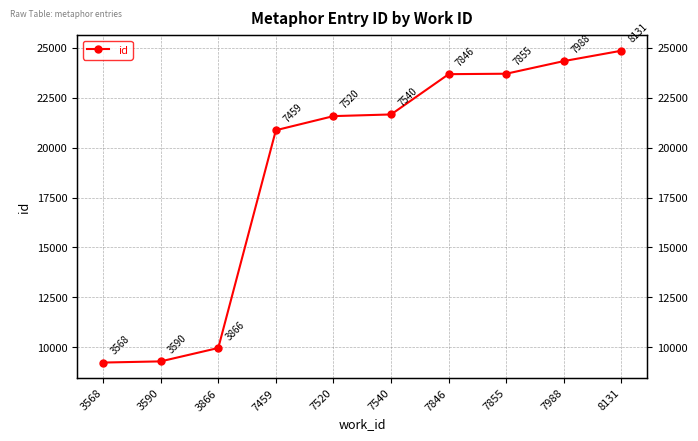

Between 3590 and 7855, which is larger?

7855